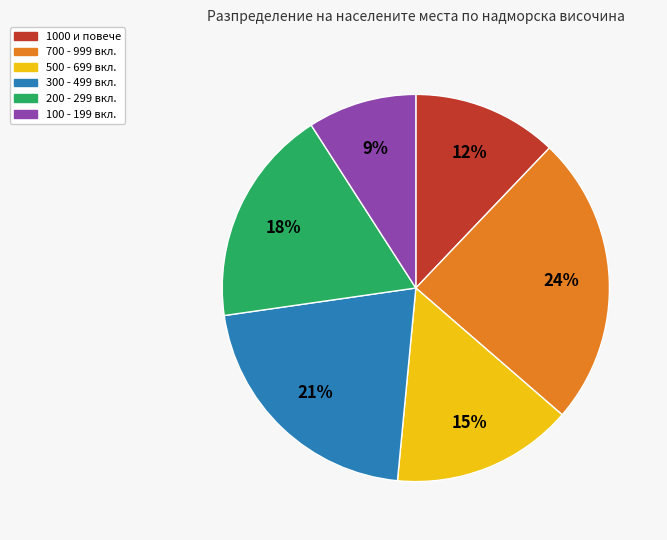

True or false: 100 - 199 вкл. accounts for 21% of the total.

False